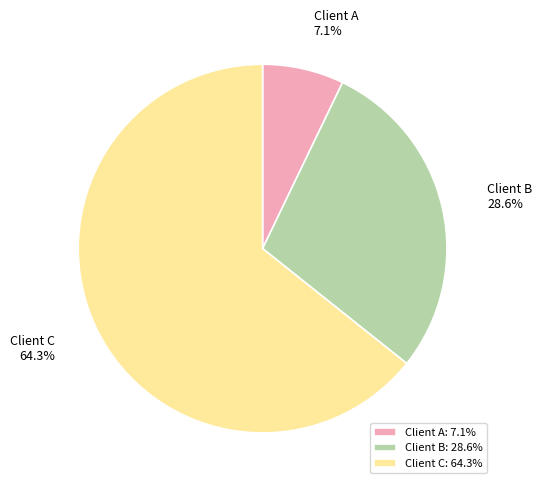

What percentage is the Client C slice, to the nearest percent?

64%